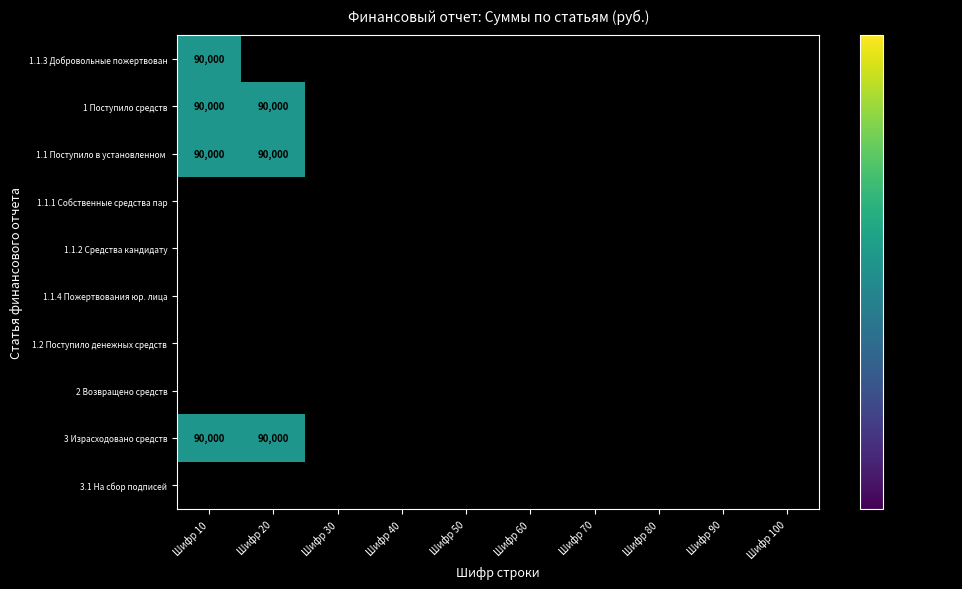

How many data points does each series have?

10